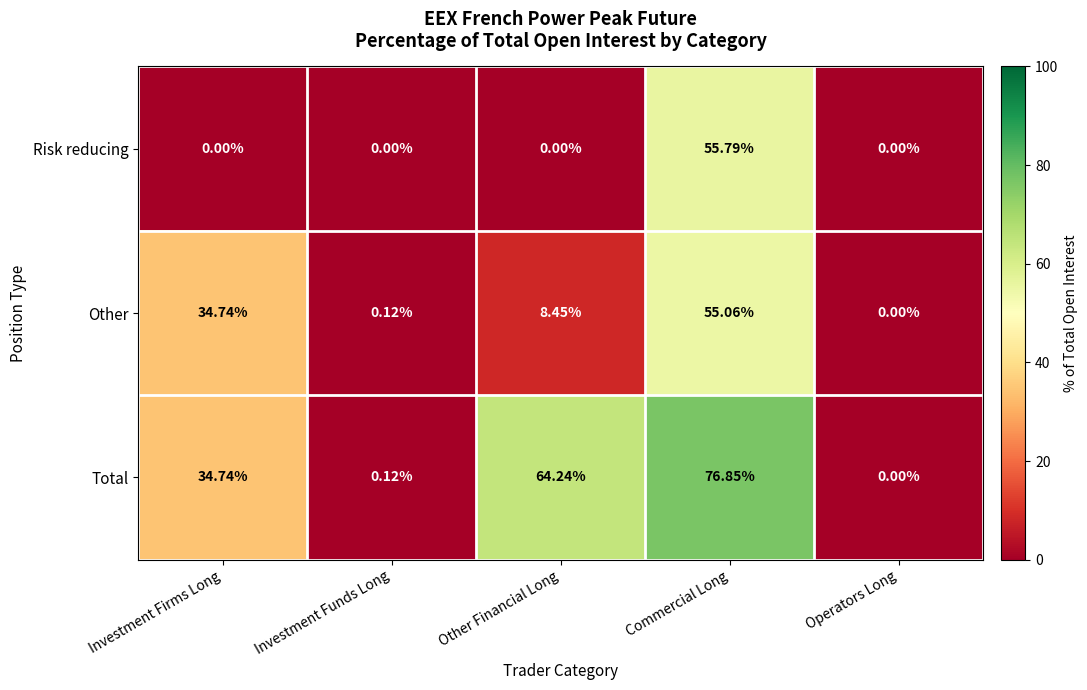

How many data points does each series have?

5